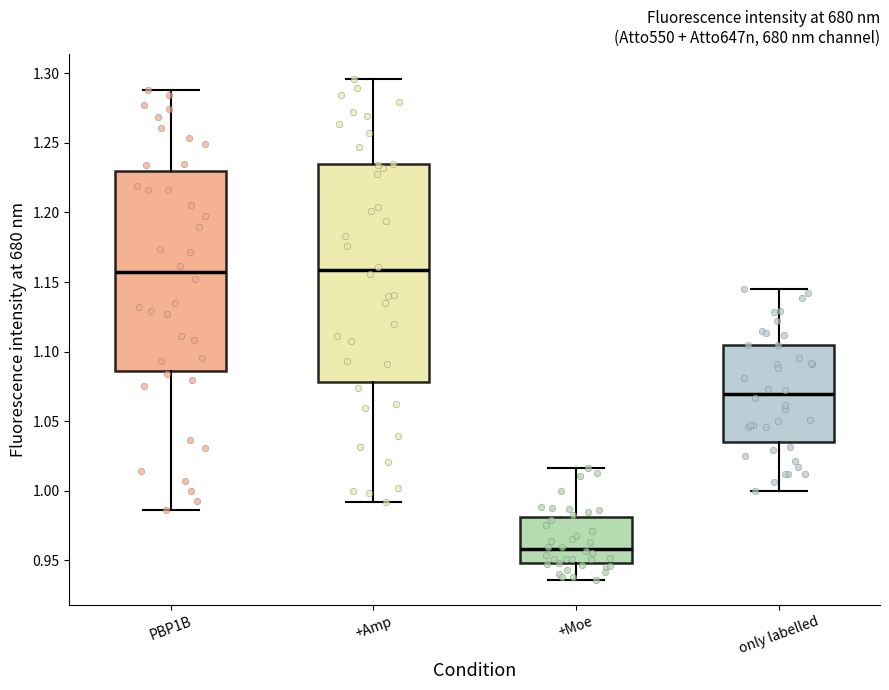

Which box's median line is the lowest?

+Moe